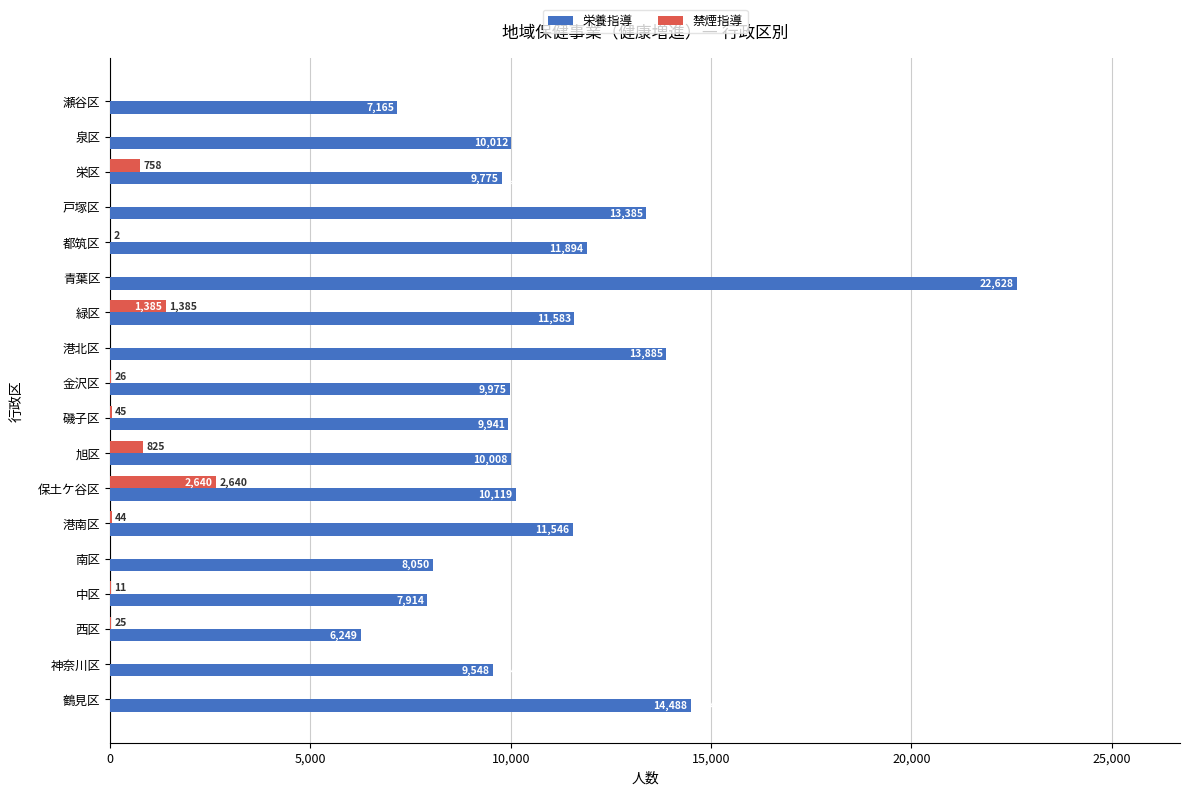

Between 都筑区 and 戸塚区, which series saw the biggest shift?

栄養指導